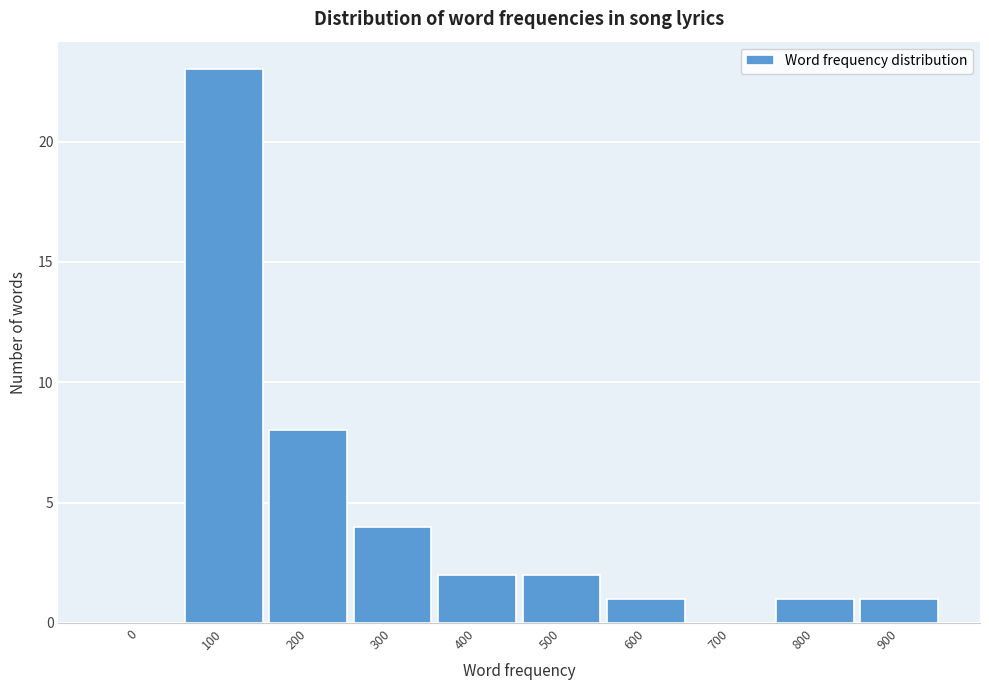

Reading left to right, transcribe all the data shown in this chart.

0=0	100=23	200=8	300=4	400=2	500=2	600=1	700=0	800=1	900=1